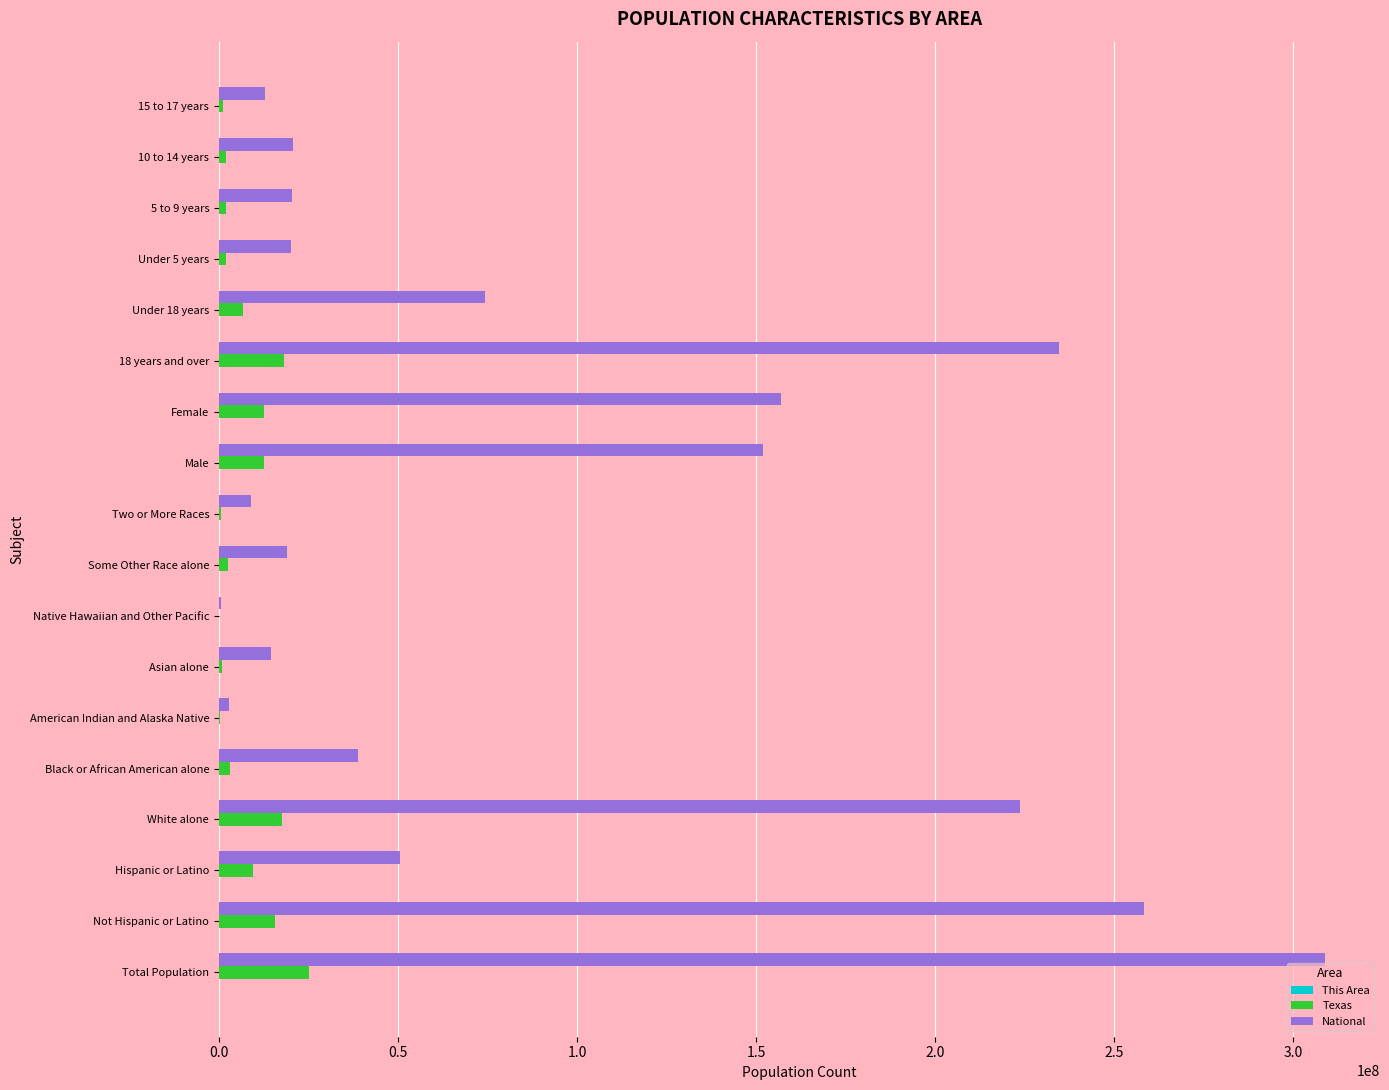

What is the maximum value for National?

308745538